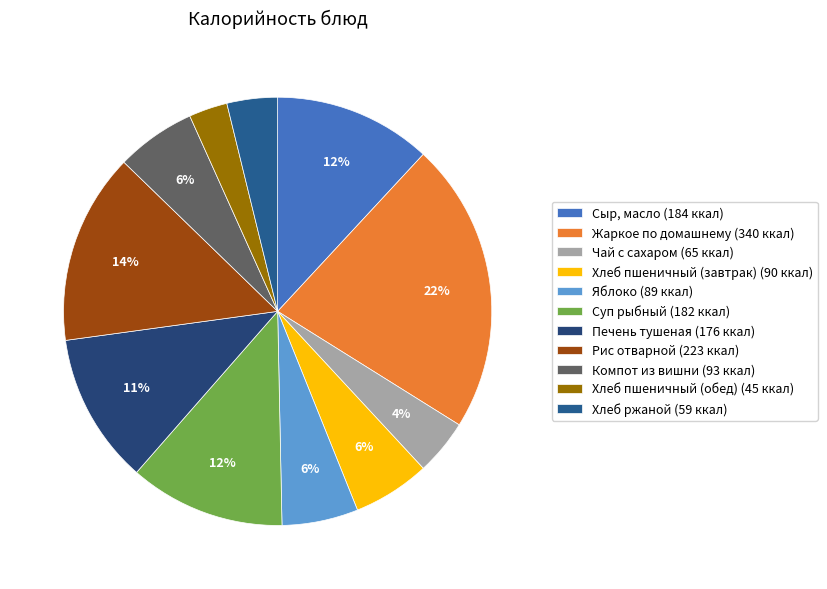

What percentage is the Компот из вишни slice, to the nearest percent?

6%